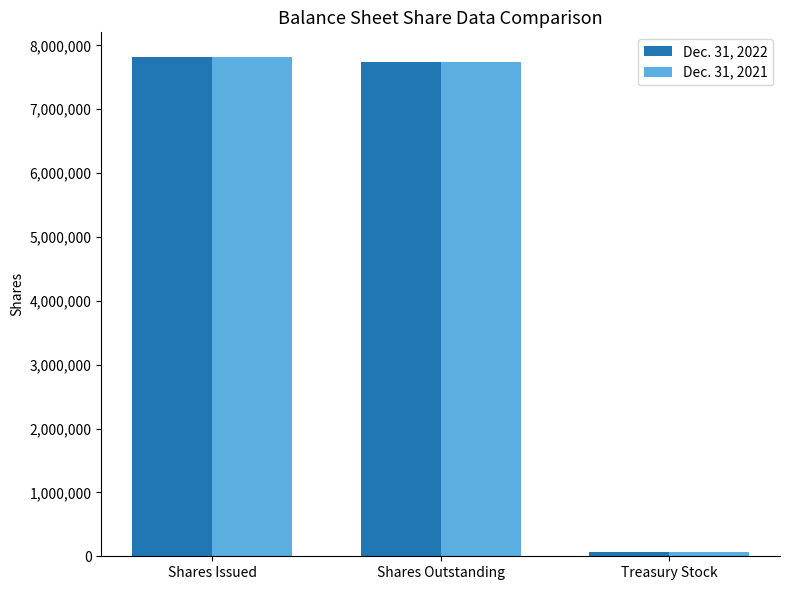

Is the value of Dec. 31, 2022 at Shares Issued greater than the value of Dec. 31, 2021 at Treasury Stock?

Yes